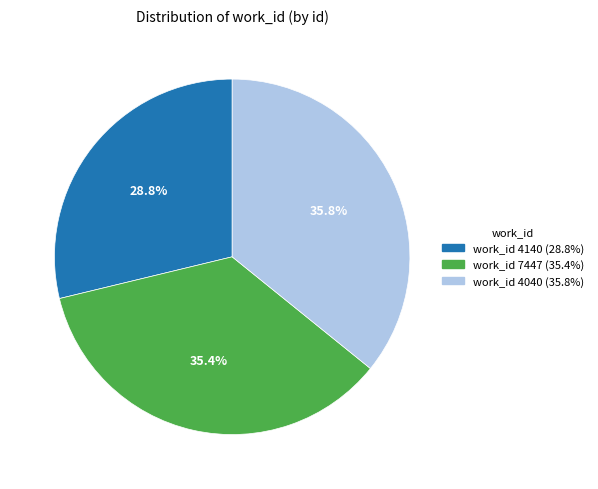

Is there a majority slice in this chart?

No